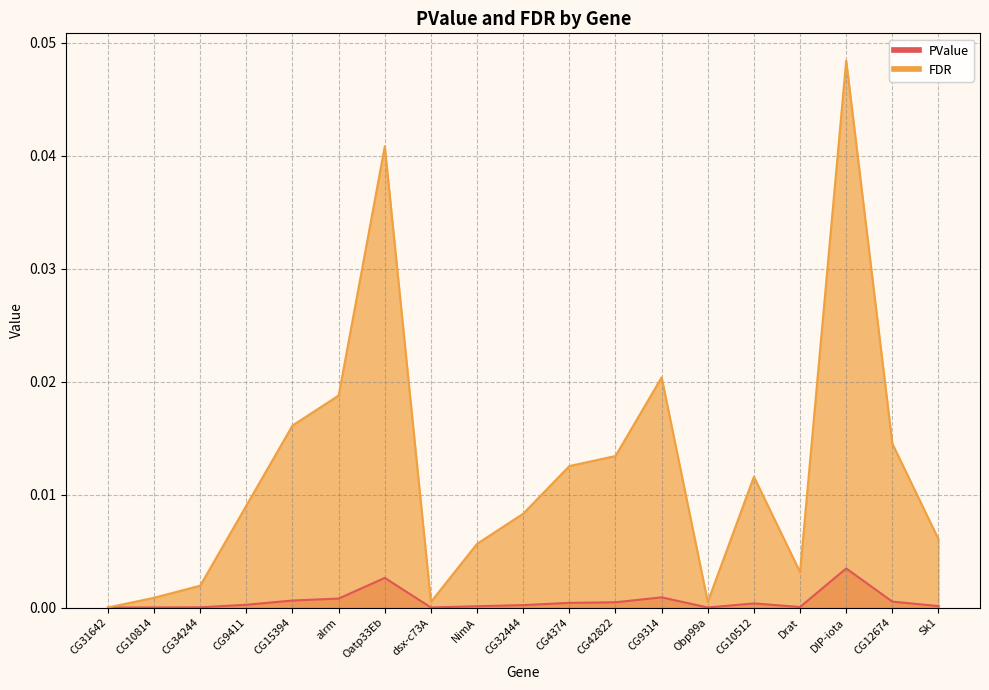

Reading left to right, what are all the values shown in this chart?

PValue: CG31642=0.0	CG10814=0.0	CG34244=0.0	CG9411=0.0	CG15394=0.0	alrm=0.0	Oatp33Eb=0.0	dsx-c73A=0.0	NimA=0.0	CG32444=0.0	CG4374=0.0	CG42822=0.0	CG9314=0.0	Obp99a=0.0	CG10512=0.0	Drat=0.0	DIP-iota=0.0	CG12674=0.0	Sk1=0.0
FDR: CG31642=0.0	CG10814=0.0	CG34244=0.0	CG9411=0.0	CG15394=0.0	alrm=0.0	Oatp33Eb=0.0	dsx-c73A=0.0	NimA=0.0	CG32444=0.0	CG4374=0.0	CG42822=0.0	CG9314=0.0	Obp99a=0.0	CG10512=0.0	Drat=0.0	DIP-iota=0.0	CG12674=0.0	Sk1=0.0